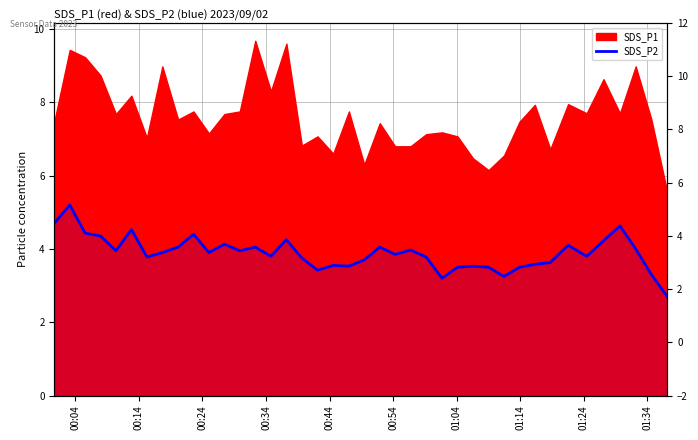

What is the difference between the maximum and minimum values?

2.5